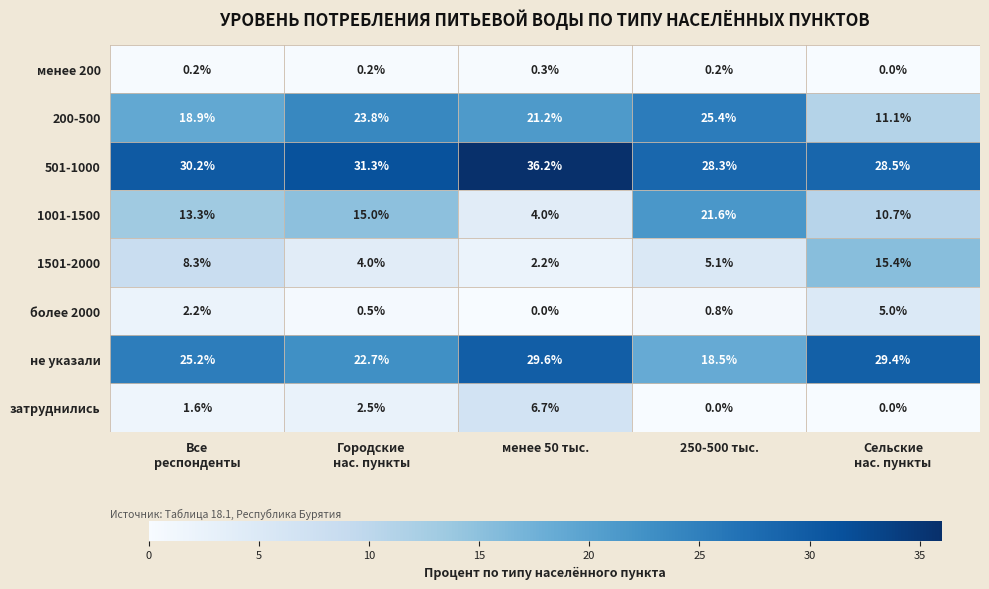

Which category has the highest value across all series?

менее 50 тыс.